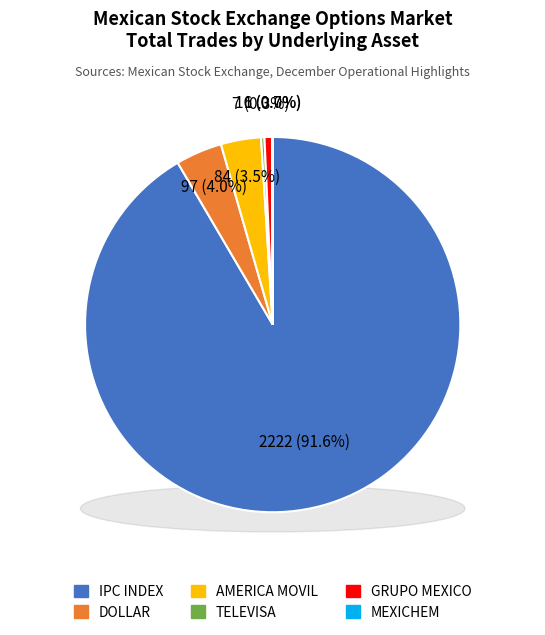

The MEXICHEM slice represents 1% of the pie. True or false?

False